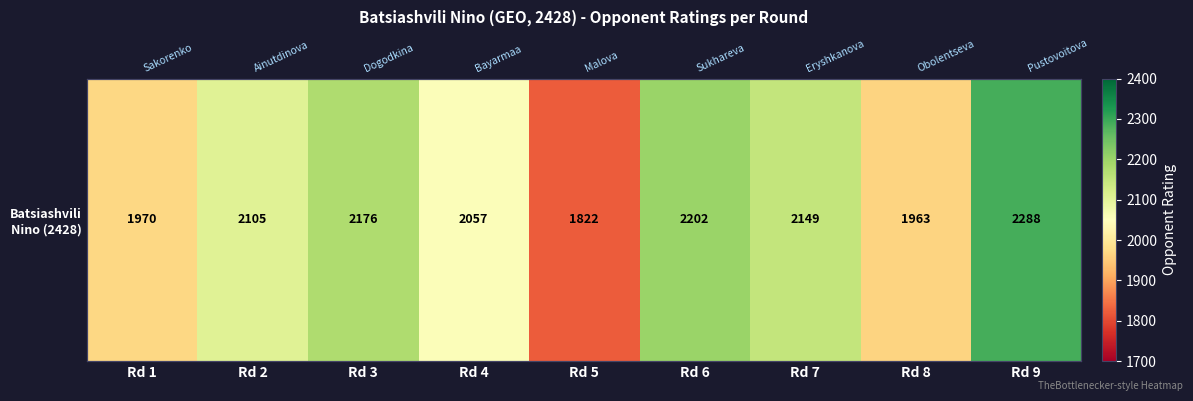

True or false: the data shows 2288 at Rd 9.

True